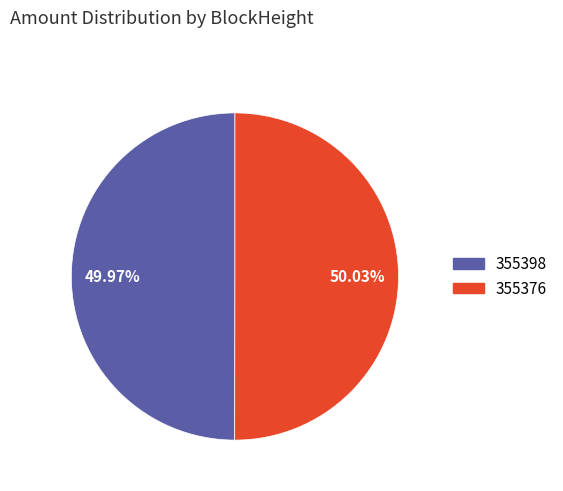

To the nearest percent, what portion does 355376 represent?

50%